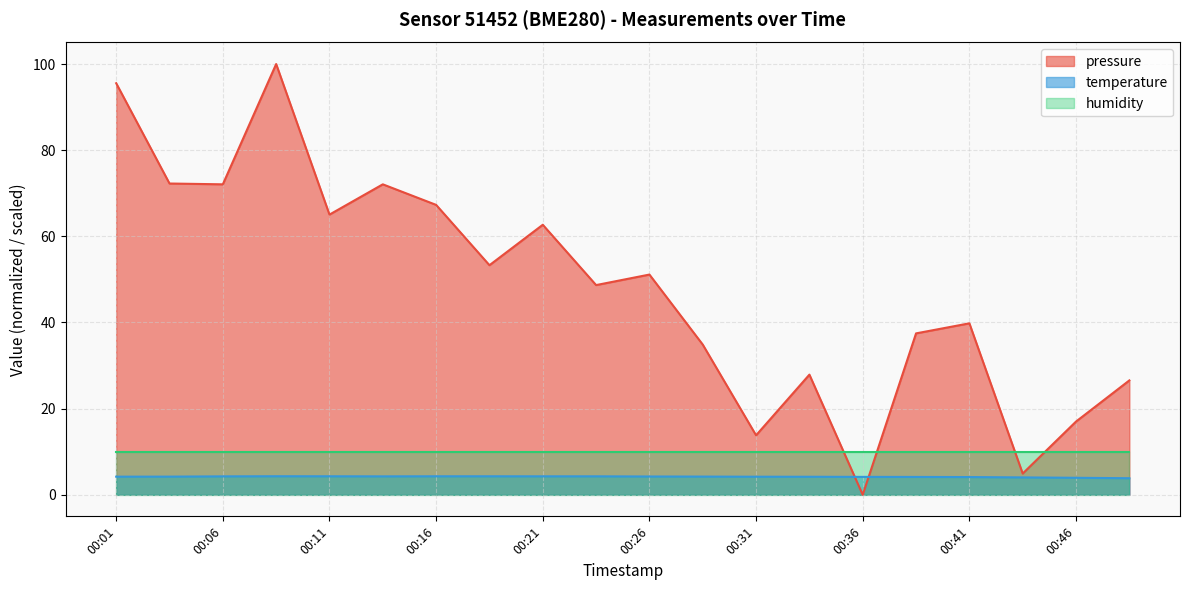

How many lines are shown in the chart?

3